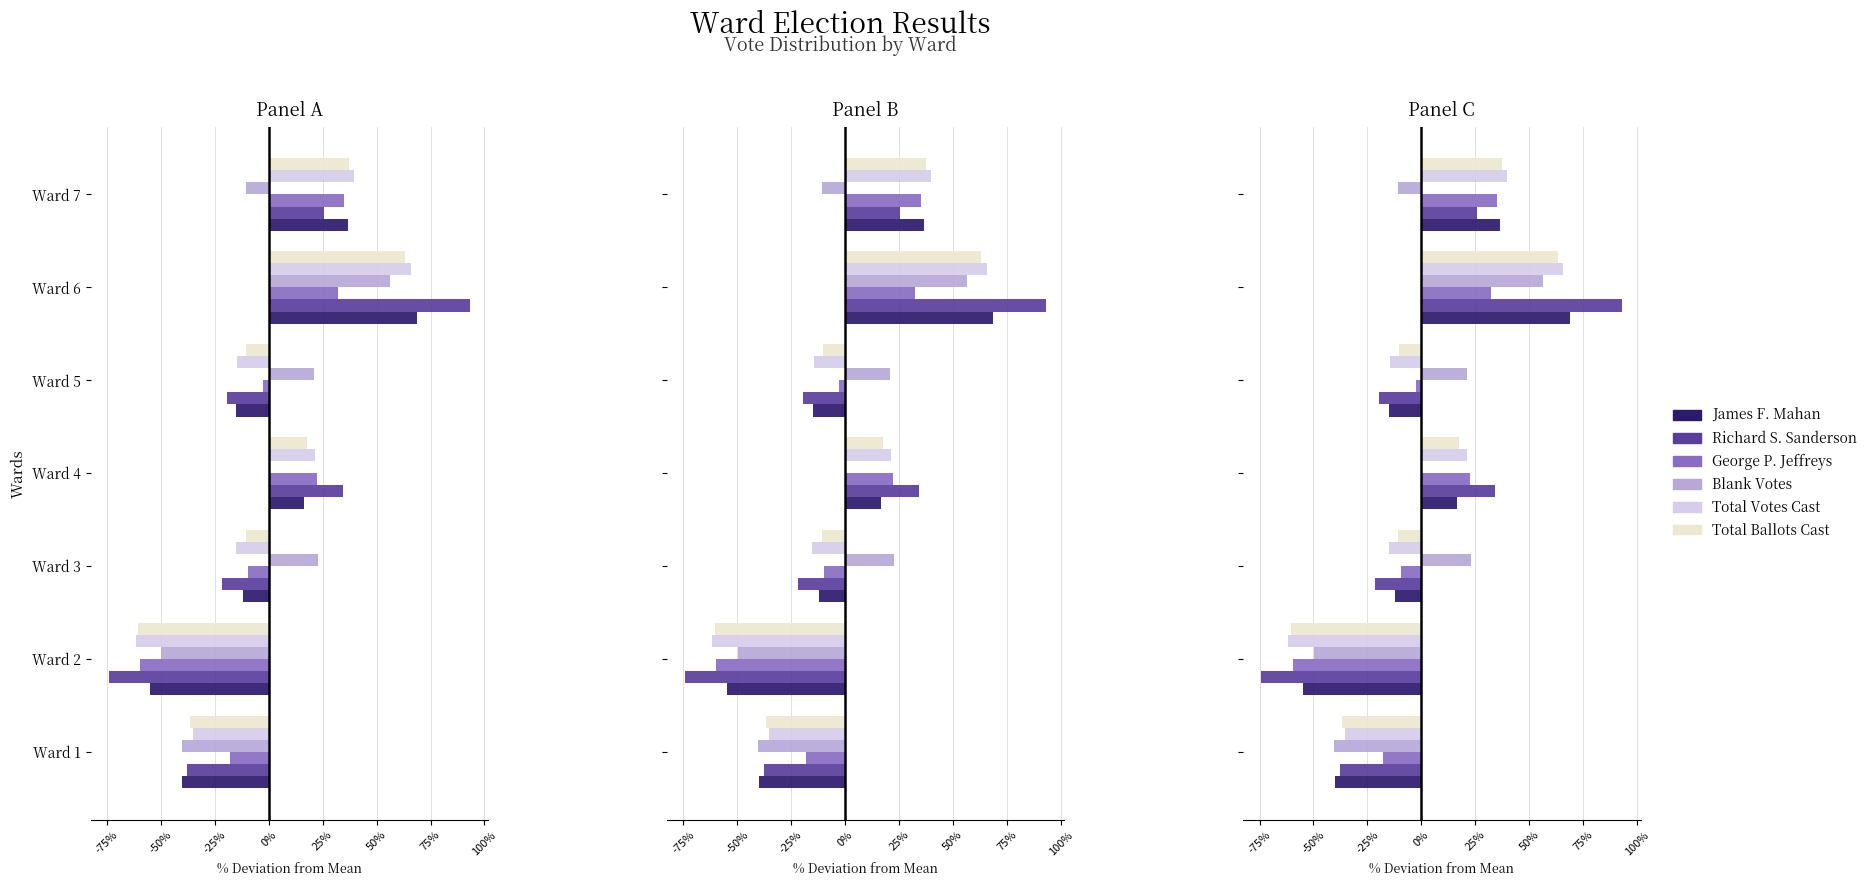

Rank the series by their maximum value, from lowest to highest.

George P. Jeffreys, Blank Votes, Total Ballots Cast, Total Votes Cast, James F. Mahan, Richard S. Sanderson